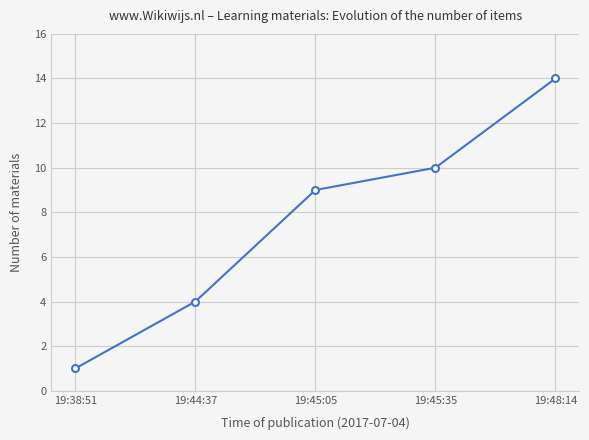

What is the value of the 1st point from the left?

1